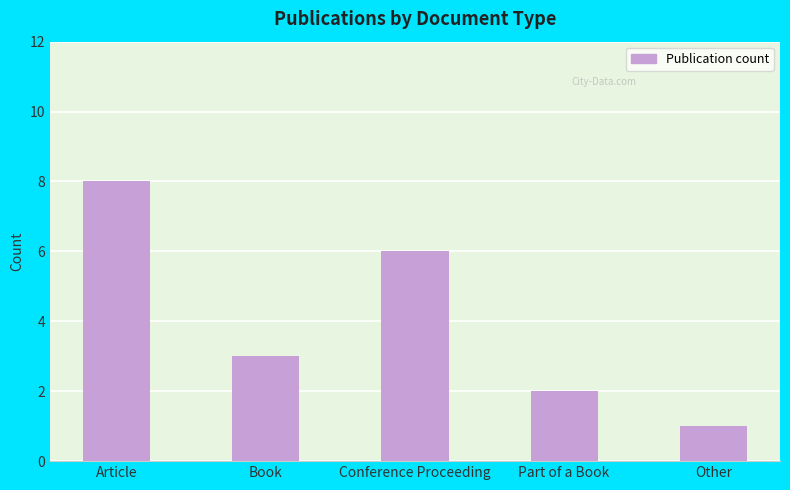

Where does the data first go above 3?

Article